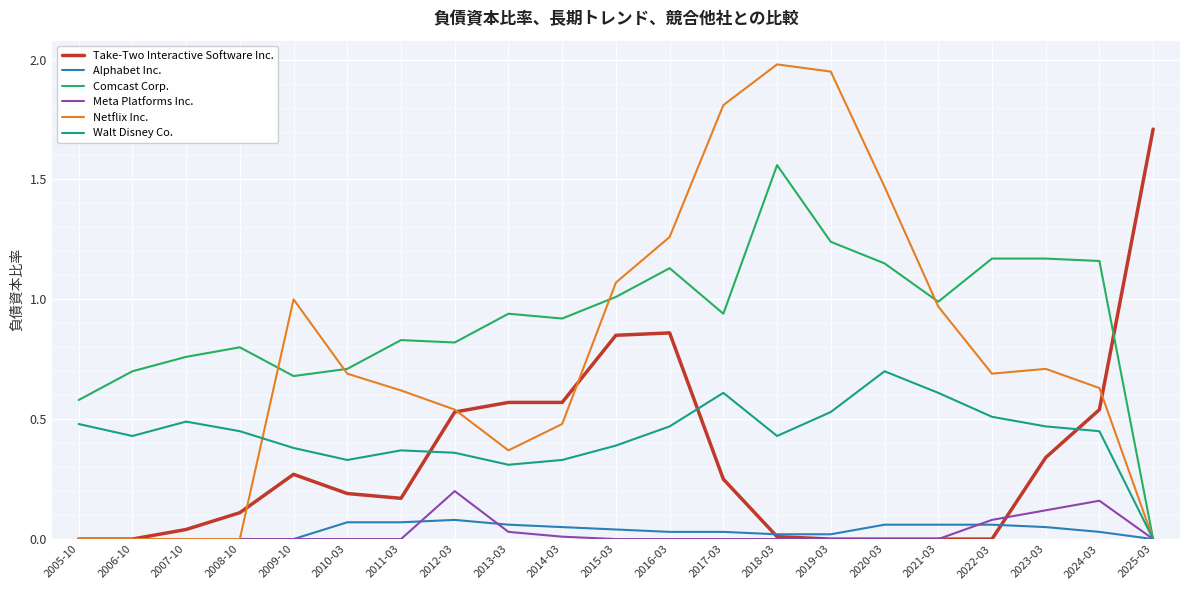

Which series has the largest range (max minus min)?

Netflix Inc.